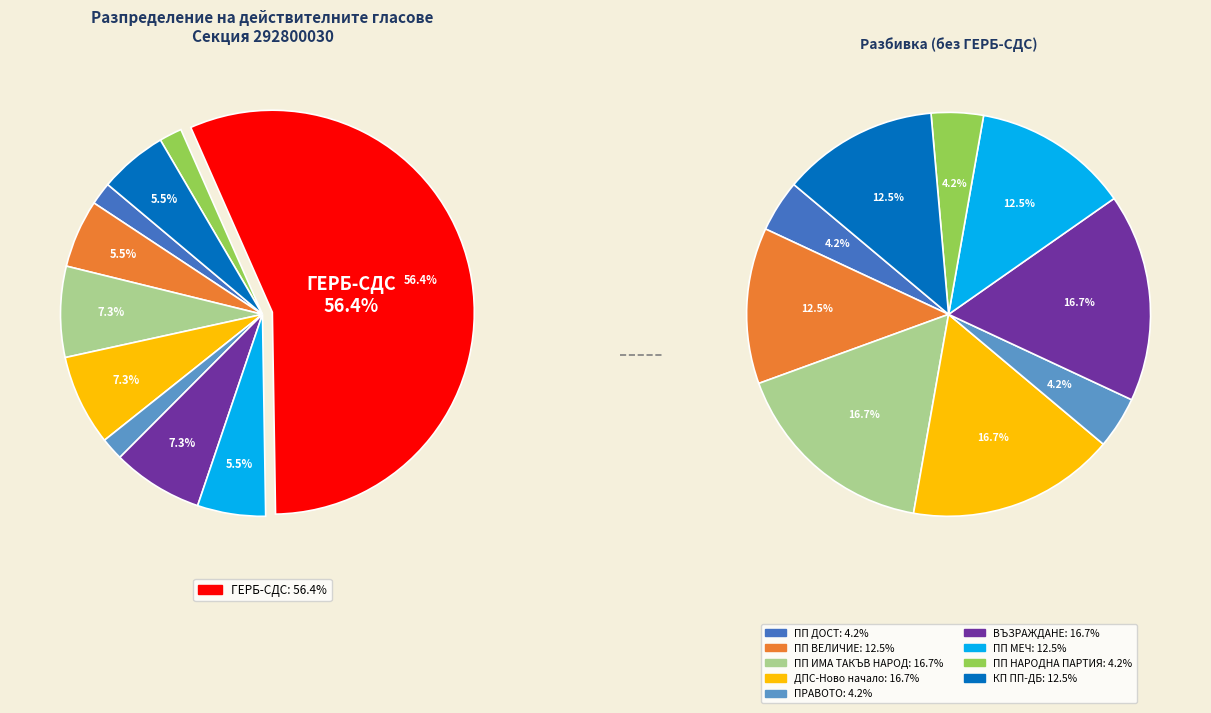

Which slice represents more than half of the pie?

ГЕРБ-СДС